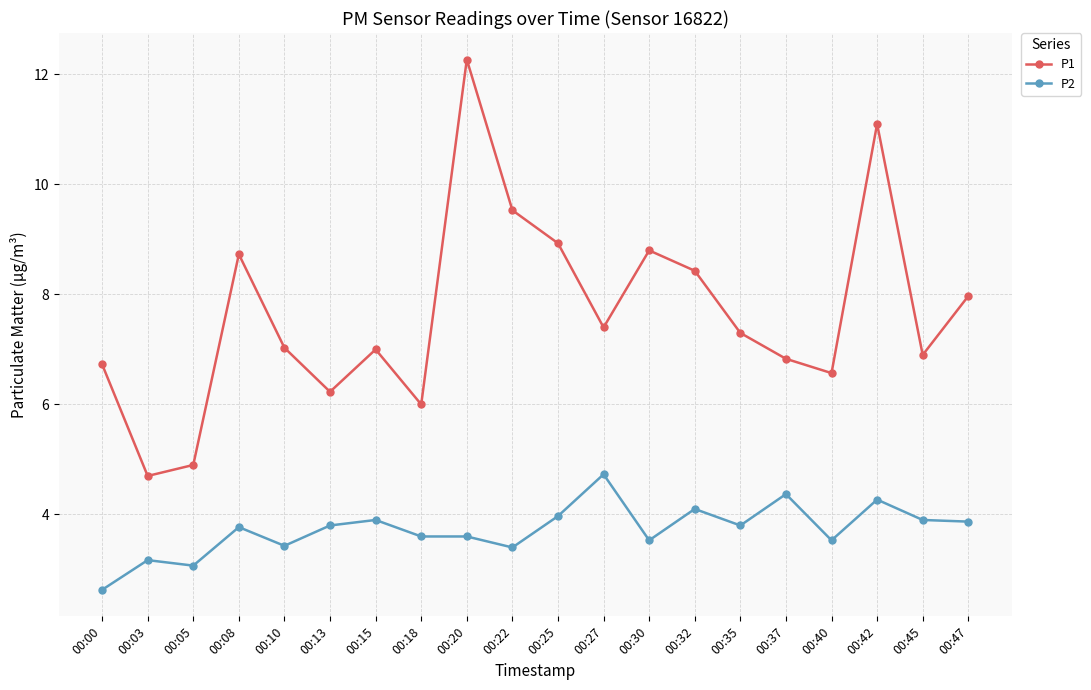

Reading left to right, list all the values displayed in this chart.

P1: 6.7	4.7	4.9	8.7	7.0	6.2	7.0	6.0	12.3	9.5	8.9	7.4	8.8	8.4	7.3	6.8	6.6	11.1	6.9	8.0
P2: 2.6	3.2	3.1	3.8	3.4	3.8	3.9	3.6	3.6	3.4	4.0	4.7	3.5	4.1	3.8	4.4	3.5	4.3	3.9	3.9